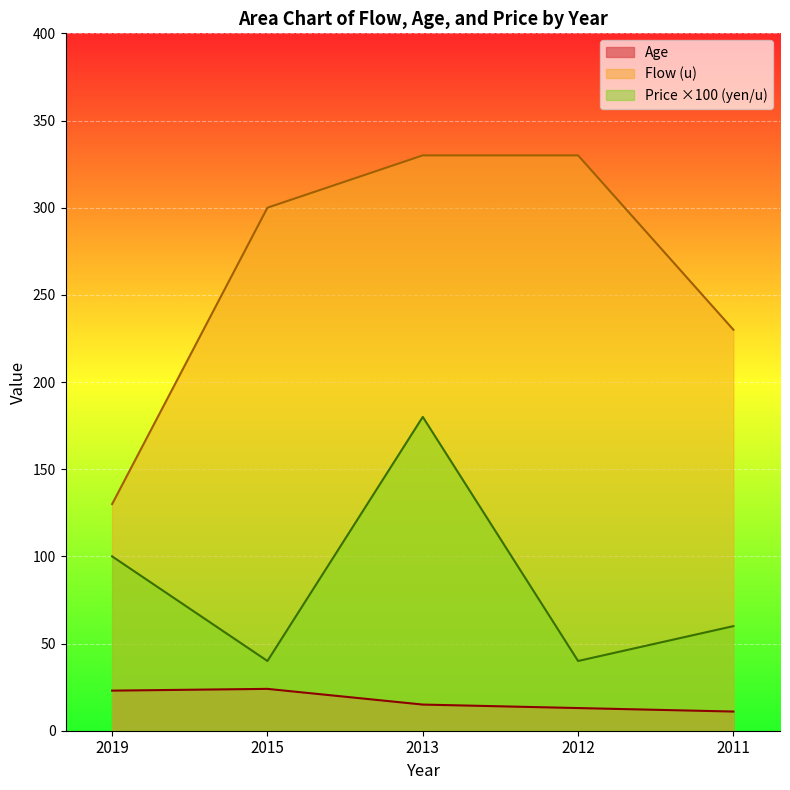

True or false: Flow (u) has more than 1 points higher than both neighbors.

False